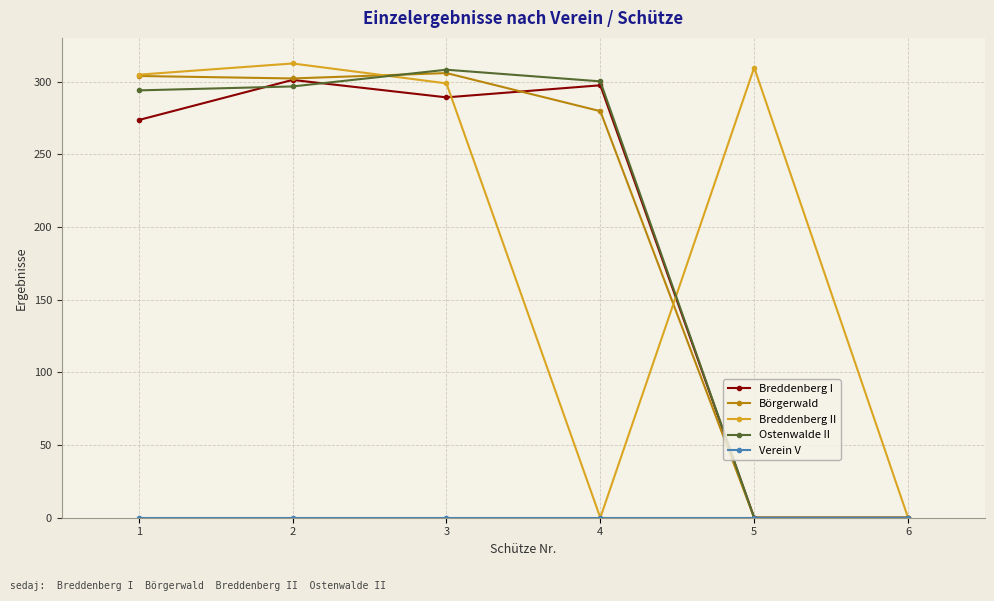

Between 1 and 6, which series saw the biggest shift?

Breddenberg II